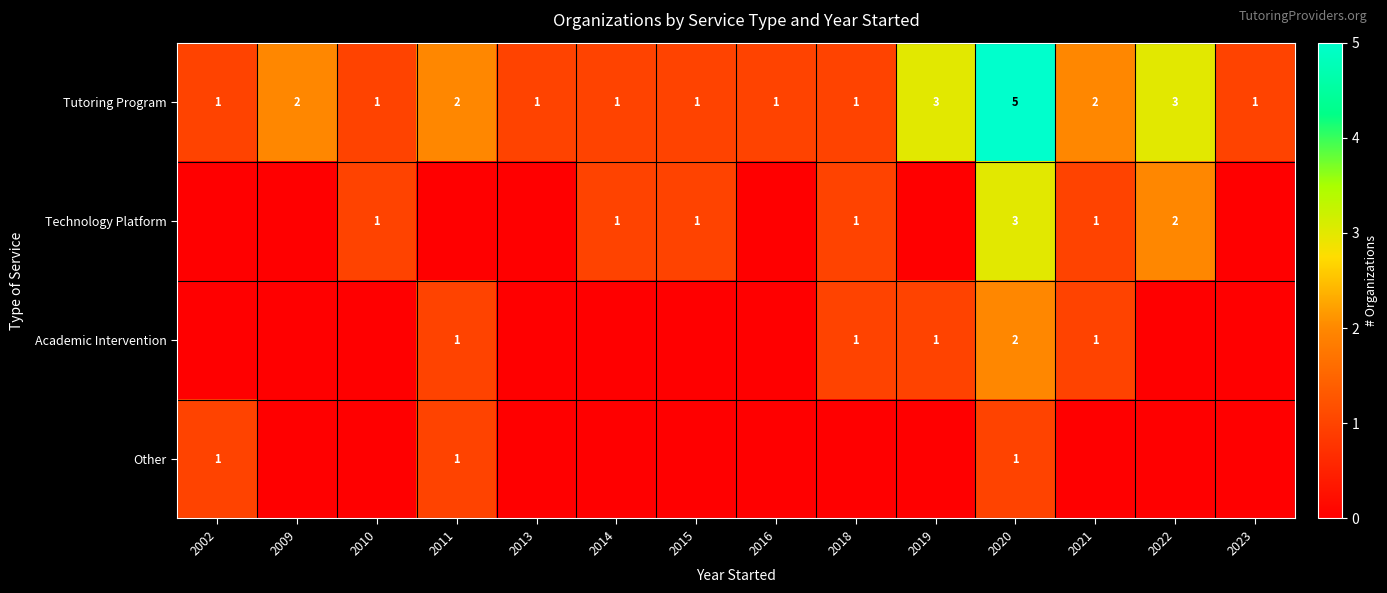

What is the difference between the maximum and minimum values in the Tutoring Program series?

4